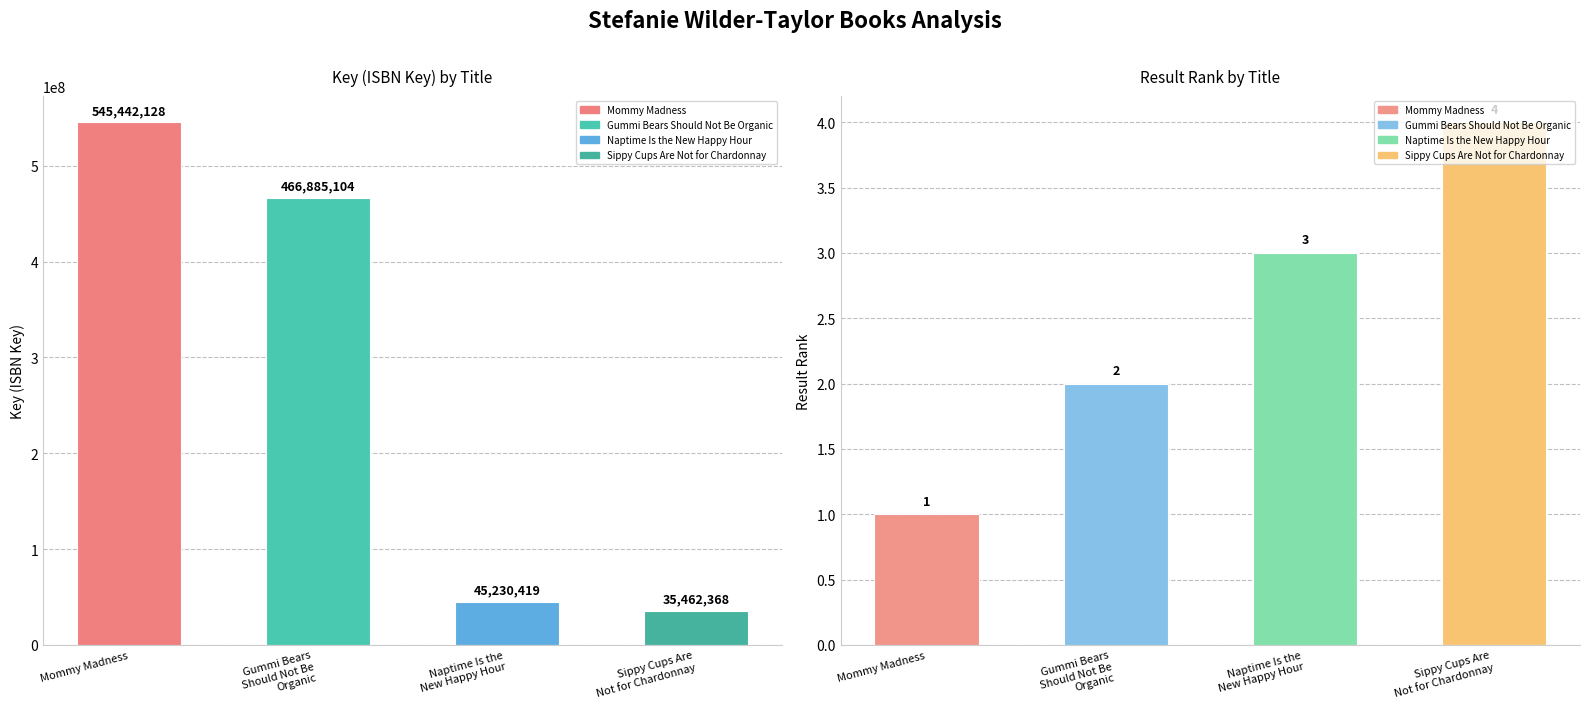

Reading left to right, list all the values displayed in this chart.

Key: Mommy Madness=545442128	Gummi Bears Should Not Be Organic=466885104	Naptime Is the New Happy Hour=45230419	Sippy Cups Are Not for Chardonnay=35462368
Result: Mommy Madness=1	Gummi Bears Should Not Be Organic=2	Naptime Is the New Happy Hour=3	Sippy Cups Are Not for Chardonnay=4